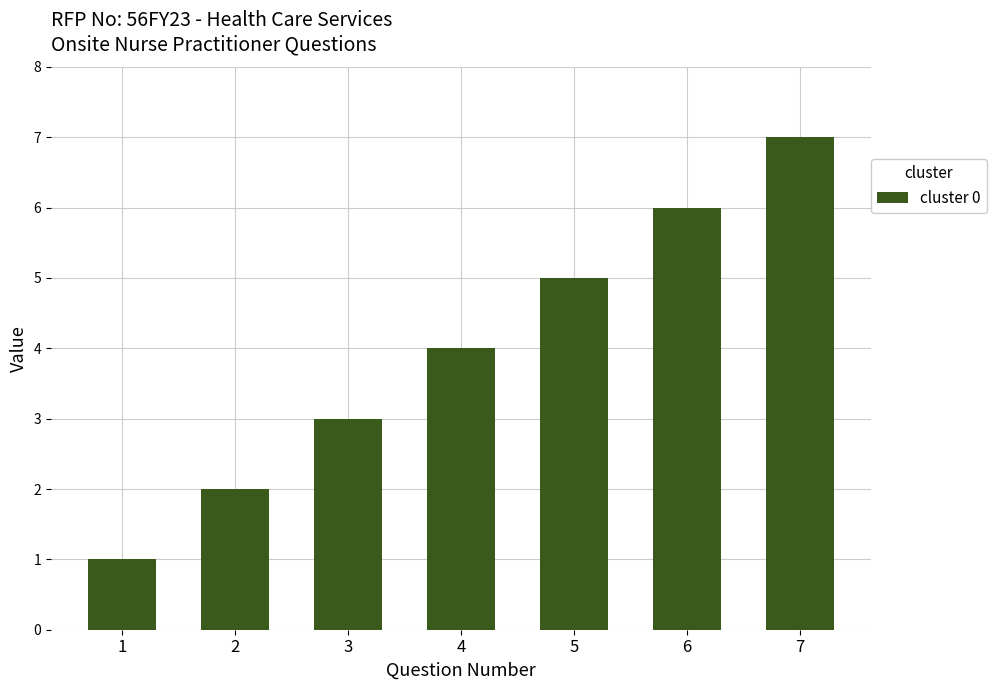

The chart shows a value of 7 at 7. True or false?

True